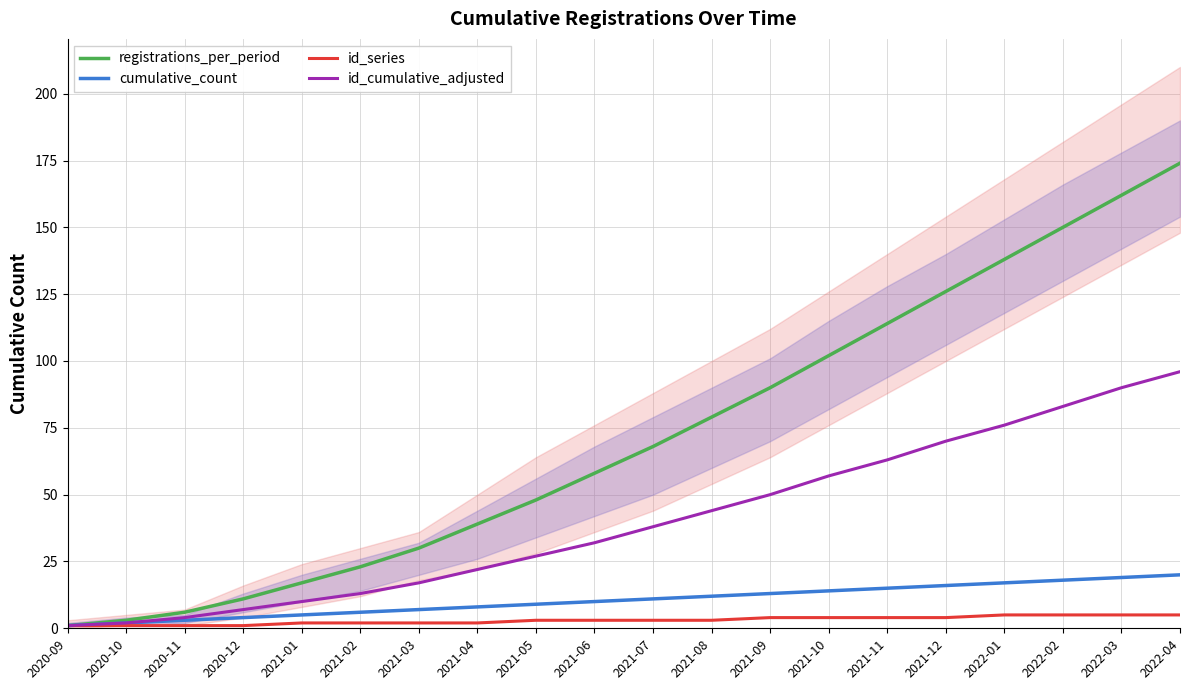

What value does the id_series series have at 2021-12?

4